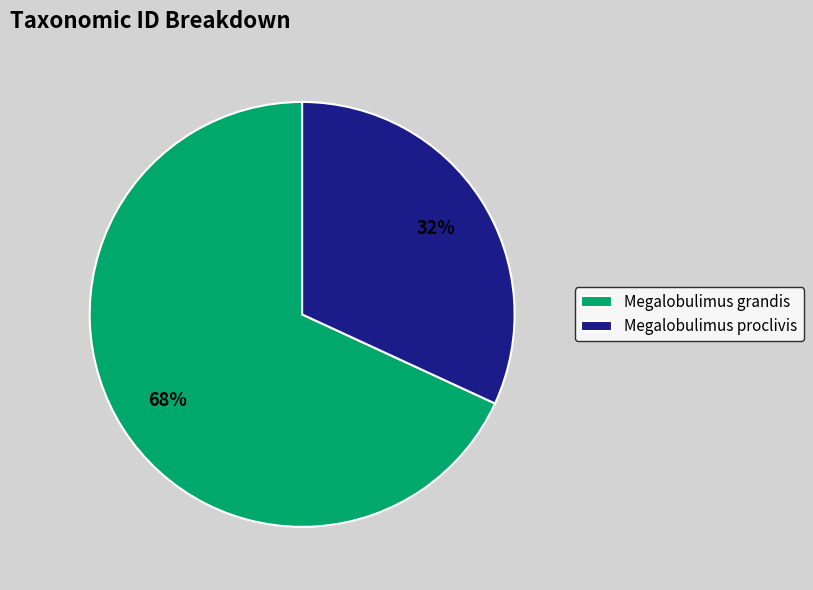

Is it true that Megalobulimus grandis is 68% of the pie?

True